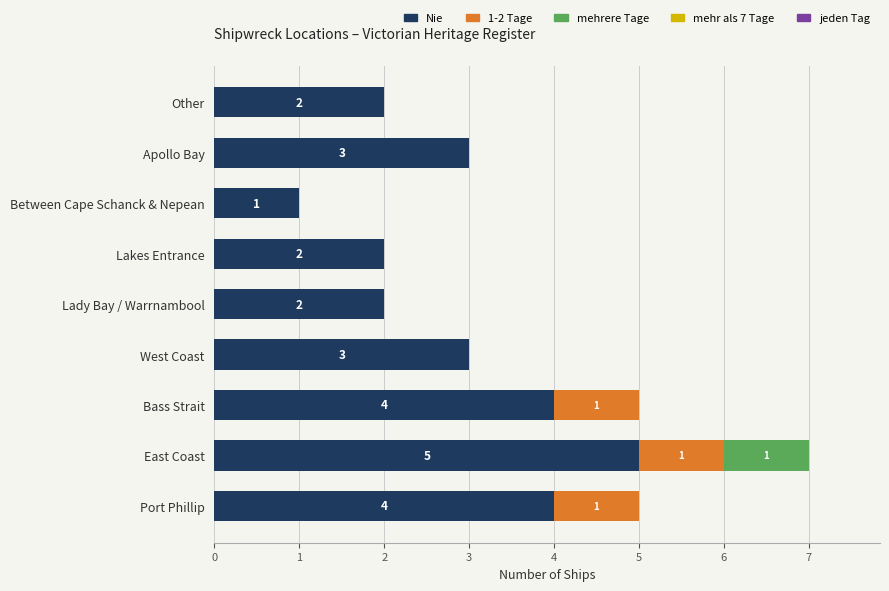

Which category has the highest value in the Nie series?

East Coast